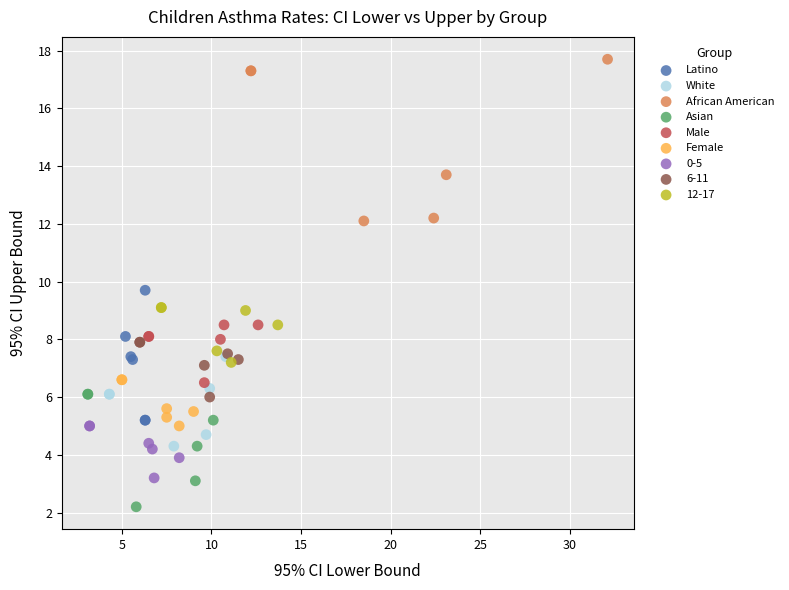

What are all the series names shown in the legend?

Latino, White, African American, Asian, Male, Female, 0-5, 6-11, 12-17